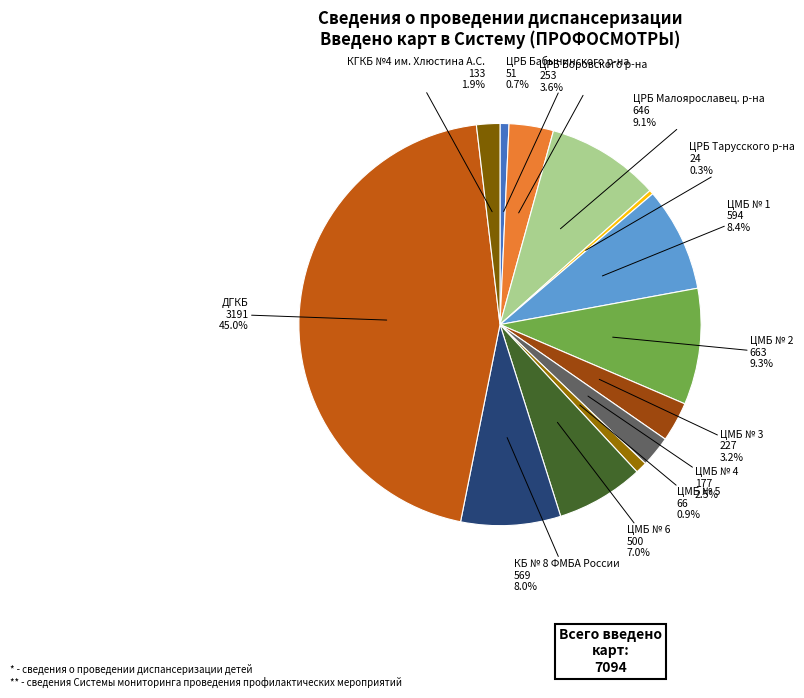

Which category has the biggest portion of the pie?

ДГКБ